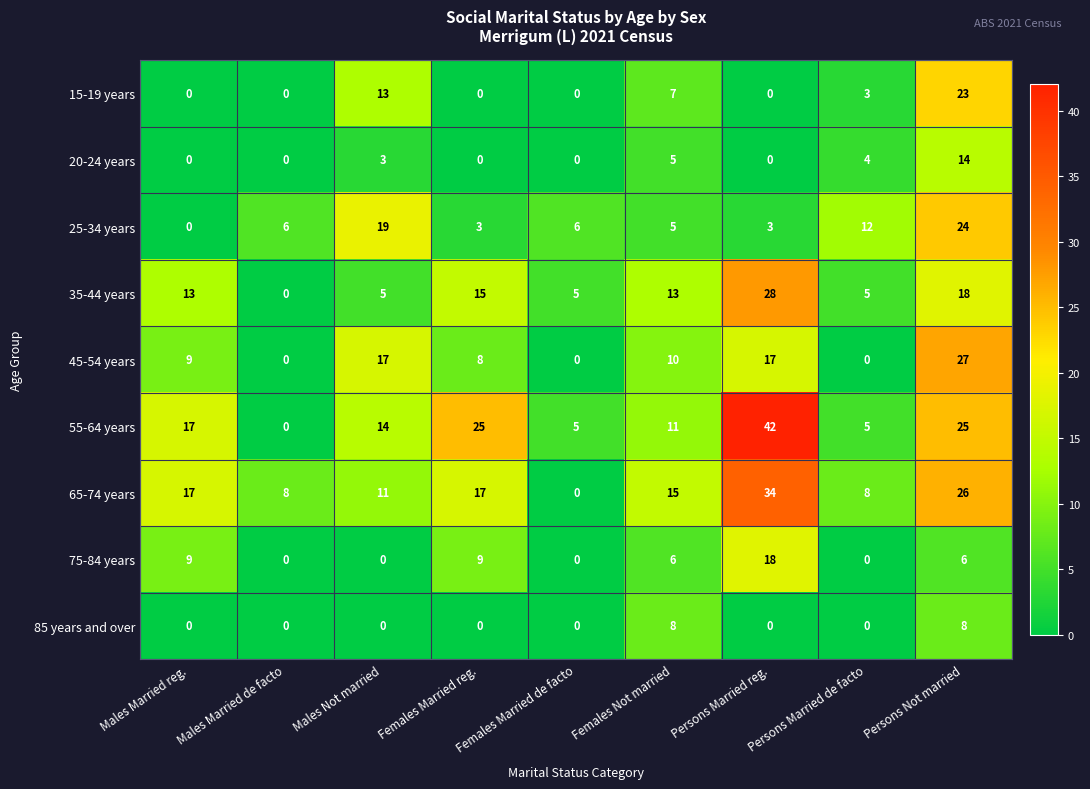

What is the difference between the 15-19 years values at Females Not married and Persons Not married?

16